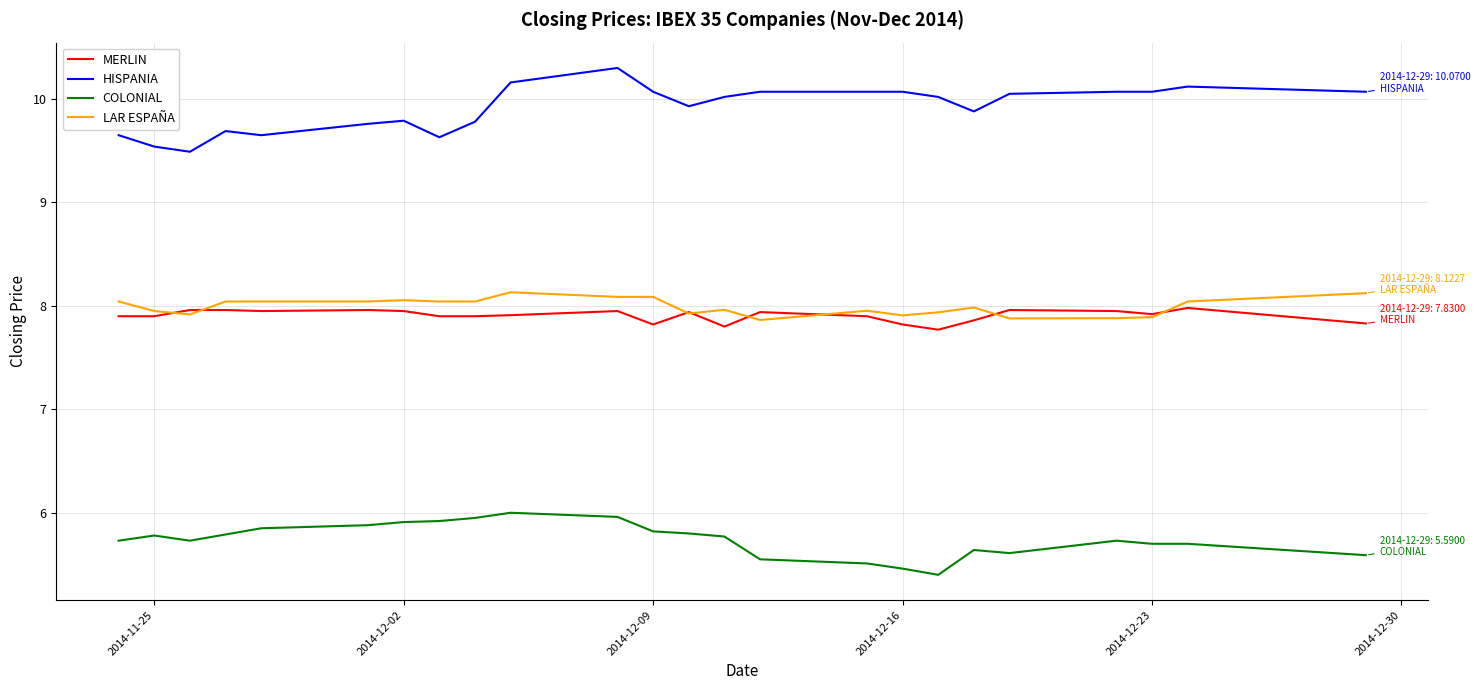

How many lines are shown in the chart?

4